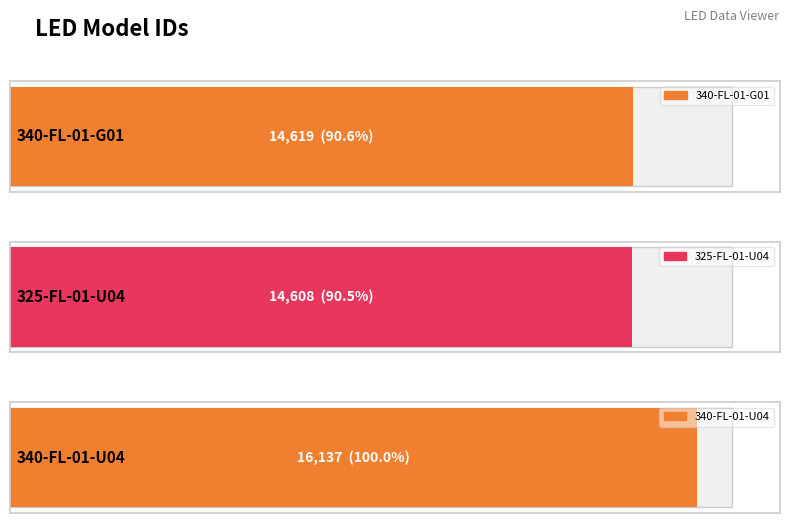

List the labels in order of value, smallest first.

325-FL-01-U04, 340-FL-01-G01, 340-FL-01-U04